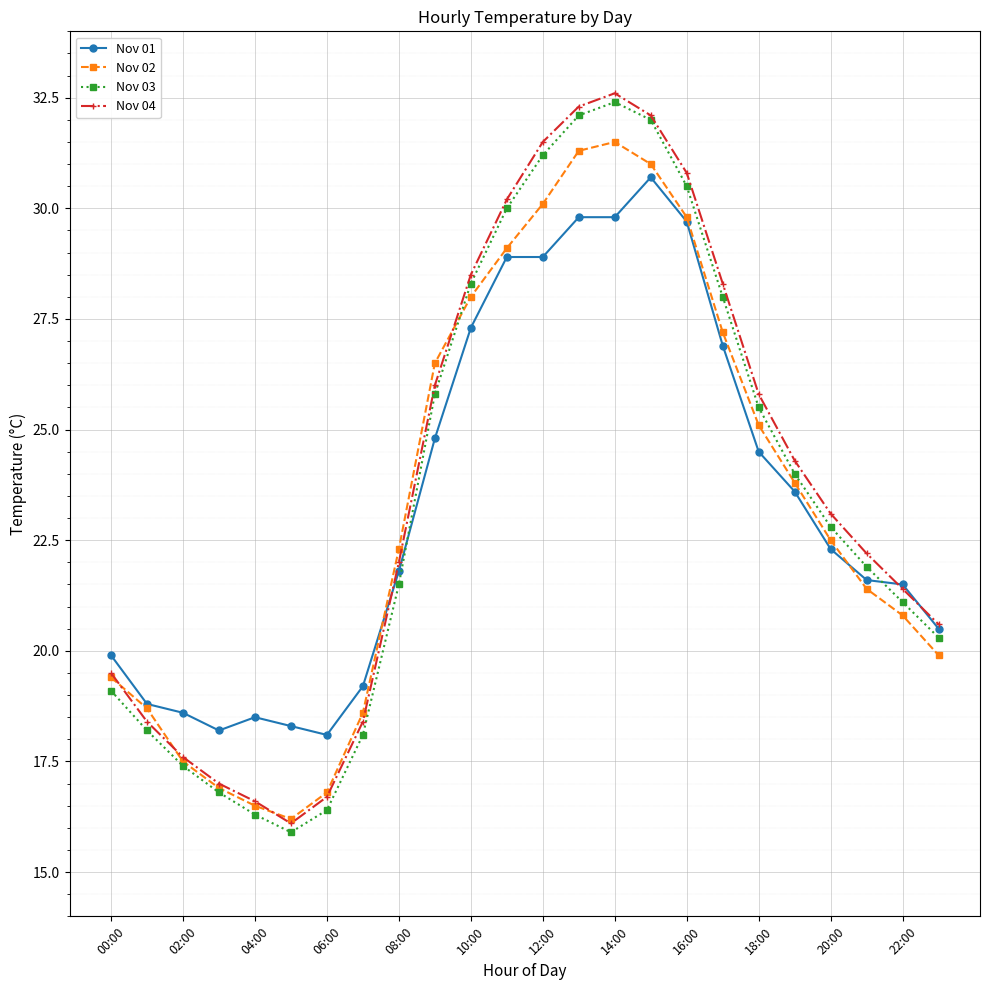

How many interior local peaks does the Nov 04 series have?

1